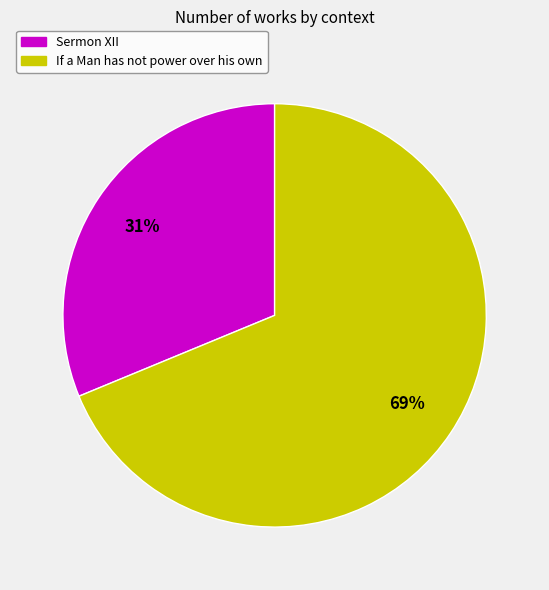

The If a Man has not power over his own slice represents 62% of the pie. True or false?

False